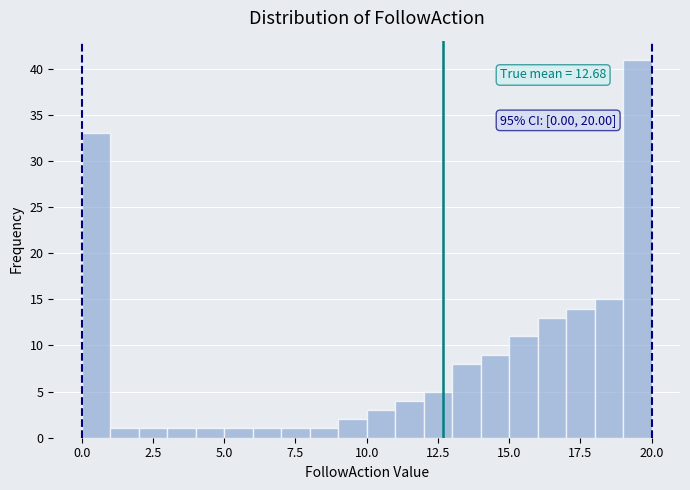

Around what value on the x-axis is the tallest bar? Give the approximate position of its centre, as read against the axis.

19.5